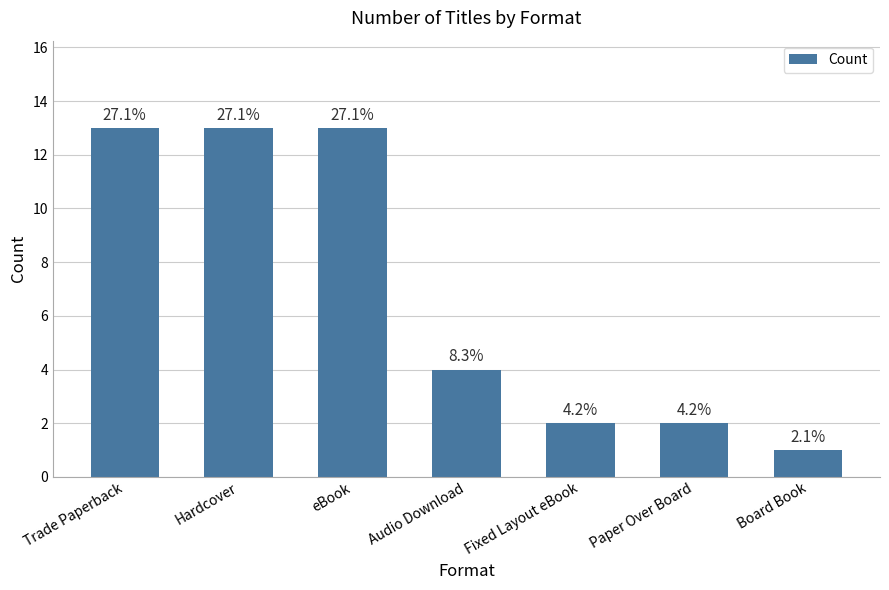

Where does the data first go above 4?

Trade Paperback